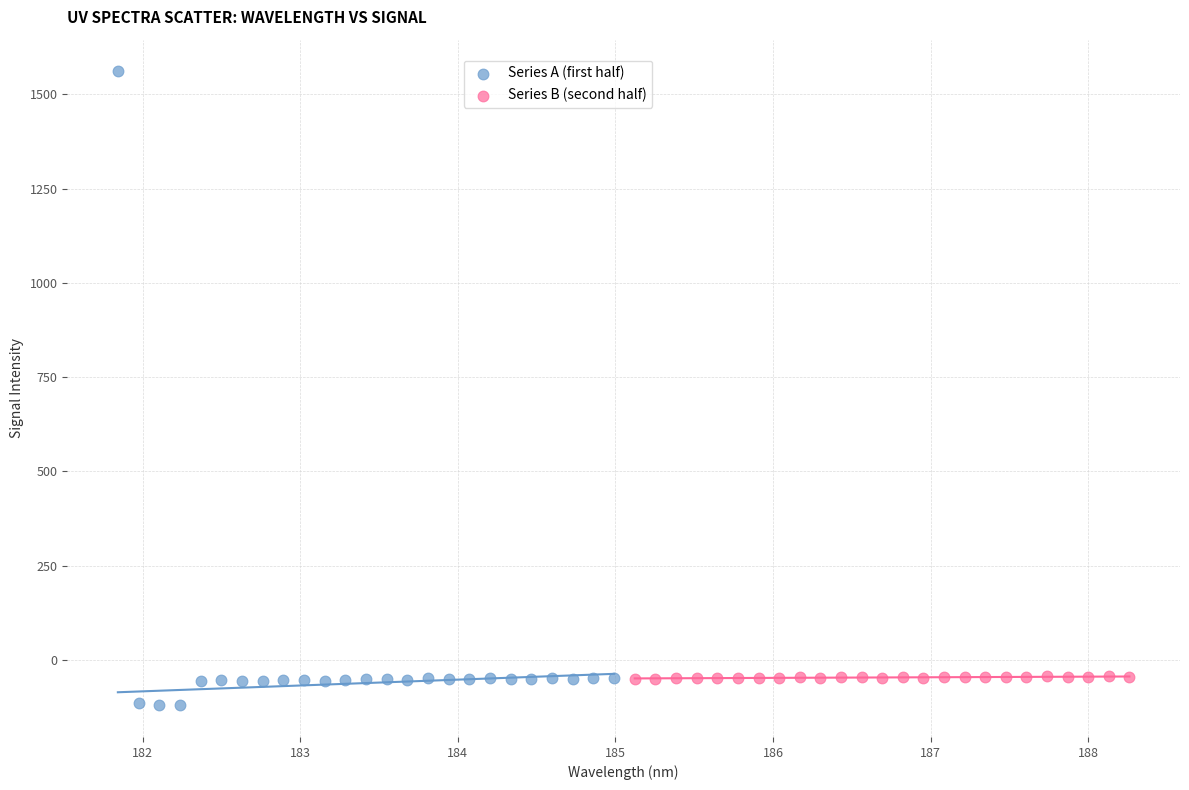

Which series has the widest spread of Y values?

Series A (first half)